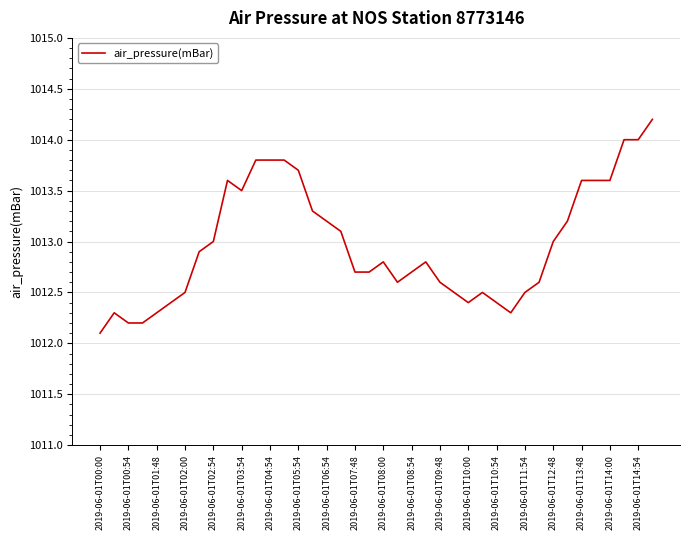

What is the minimum value shown in the chart?

1012.1